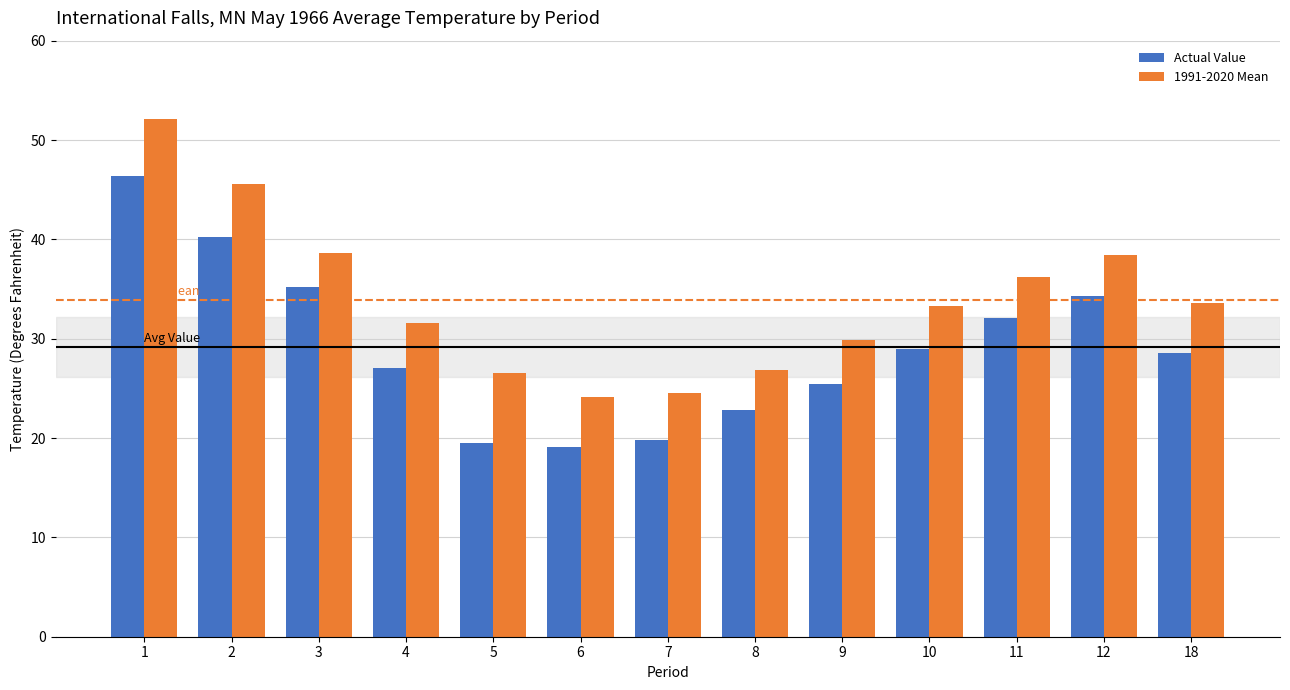

Are the bars grouped side by side (vs. stacked)?

Yes